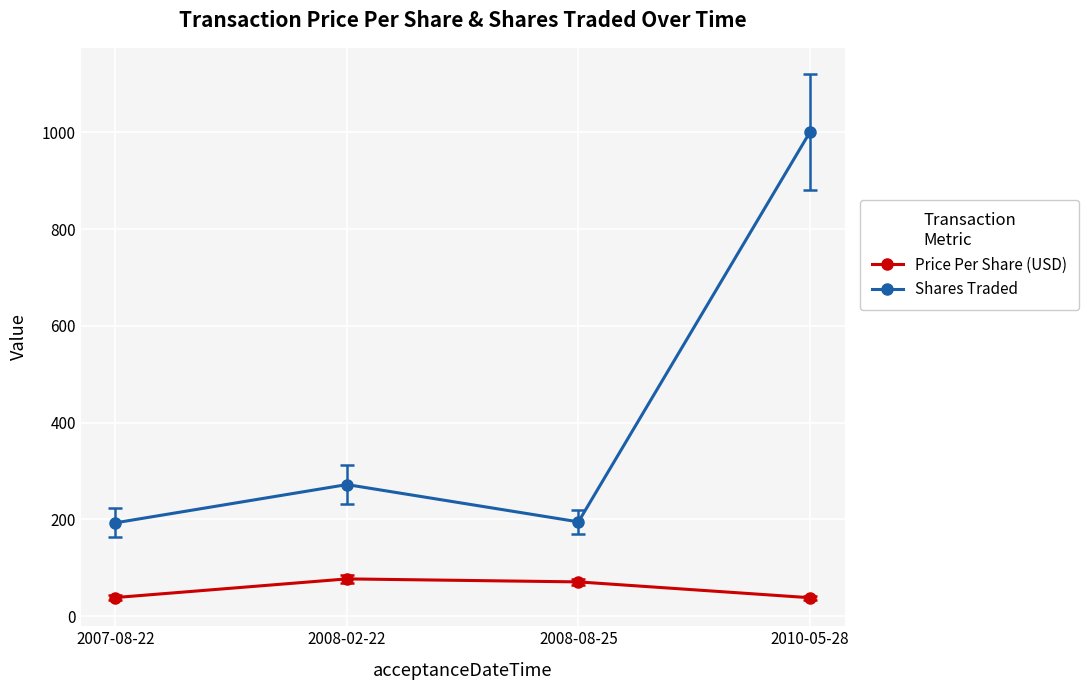

How many interior local peaks does the Price Per Share (USD) series have?

1